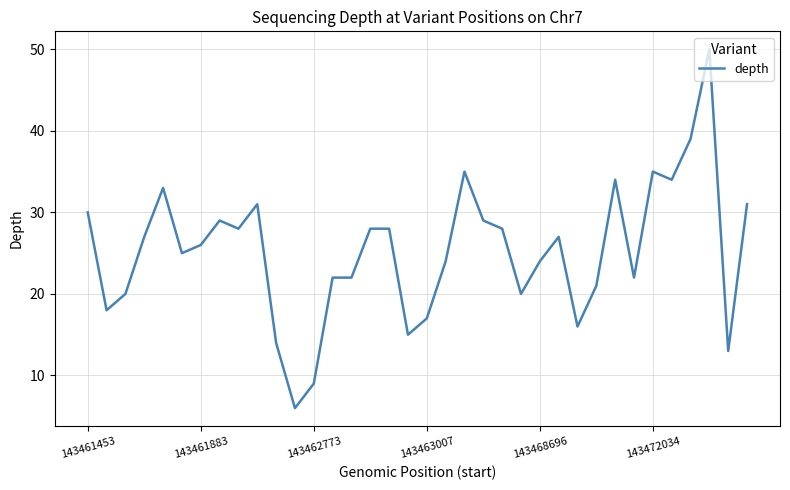

What is the minimum value shown in the chart?

6